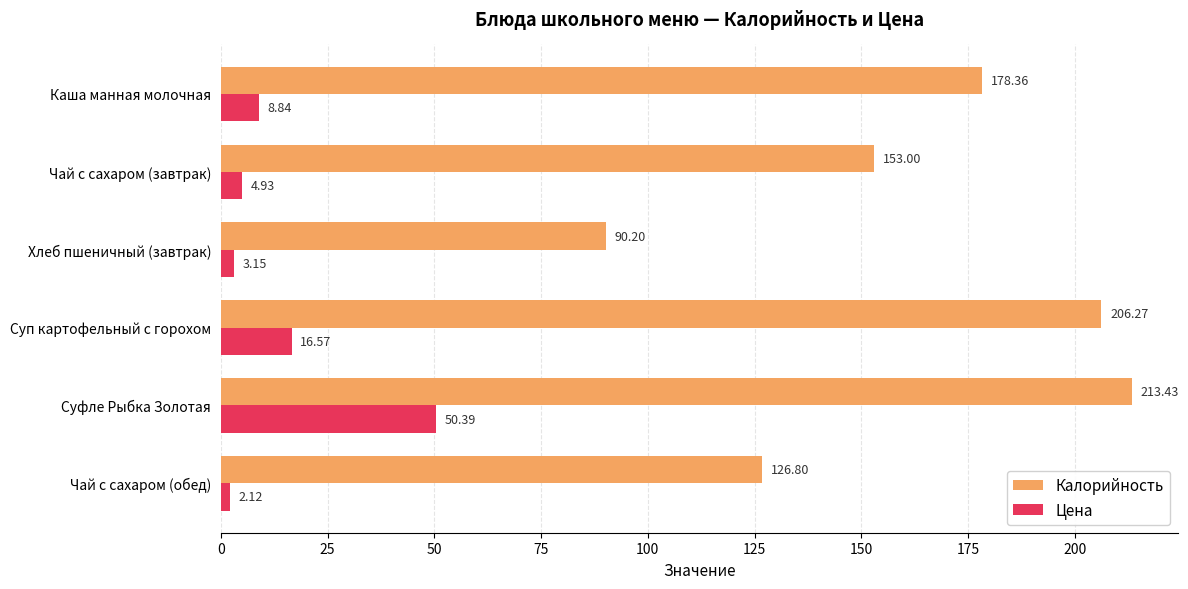

List the series in order of their overall mean, lowest first.

Цена, Калорийность